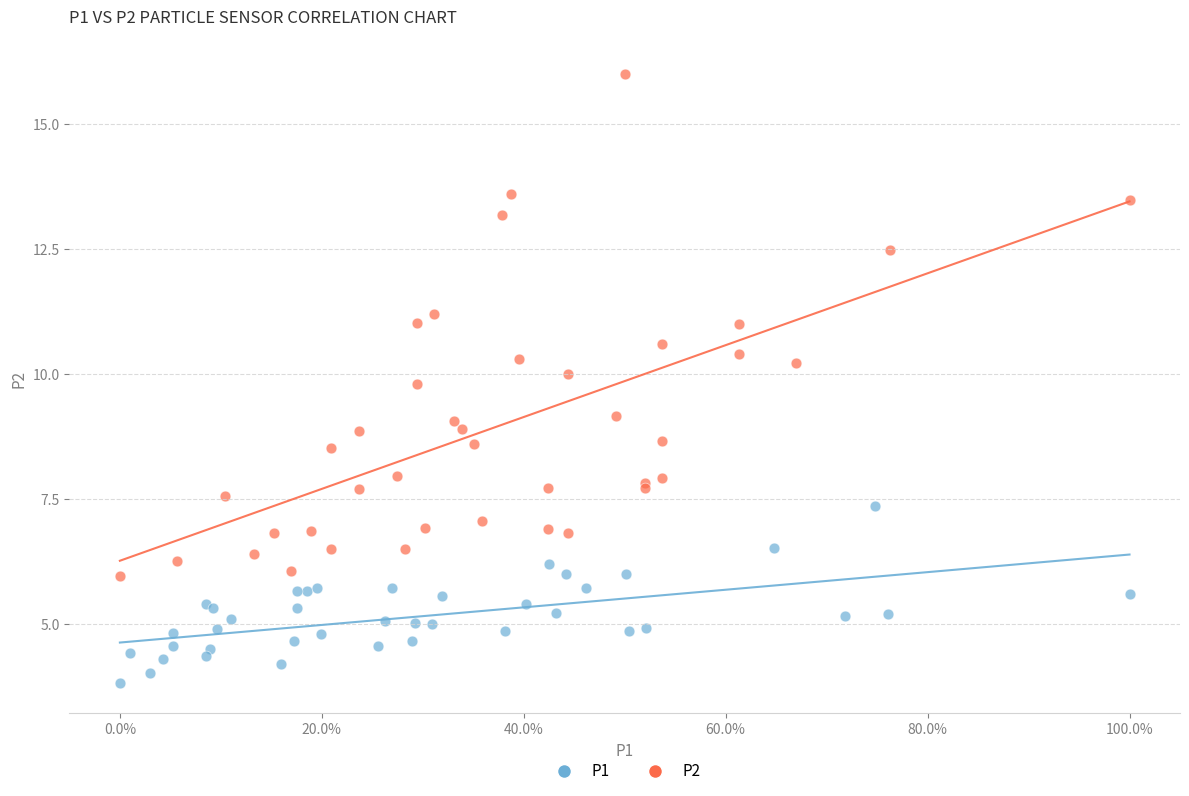

What are all the series names shown in the legend?

P1, P2